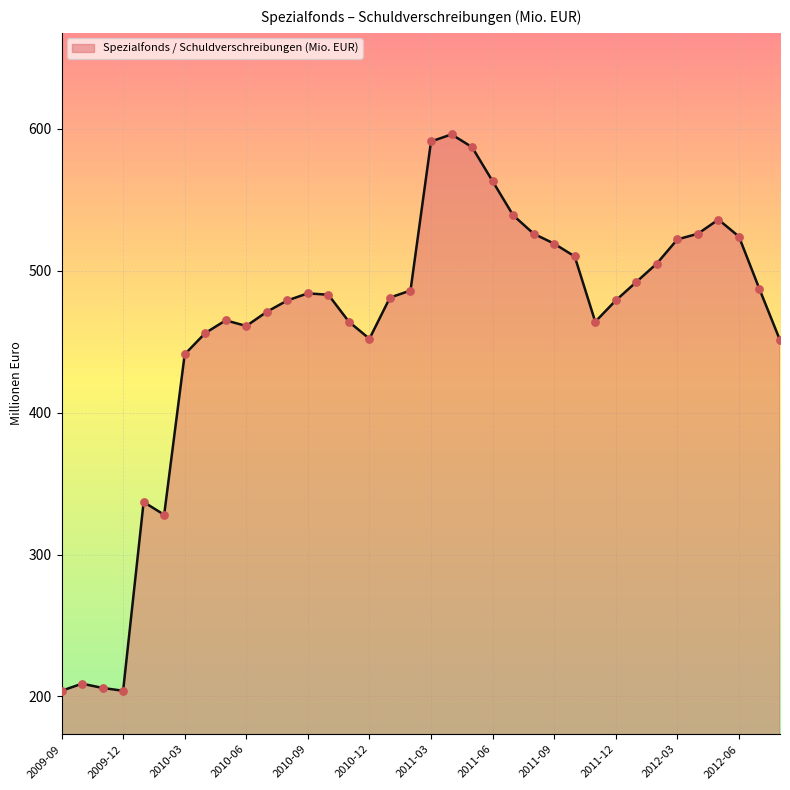

What is the difference between the maximum and minimum values?

392